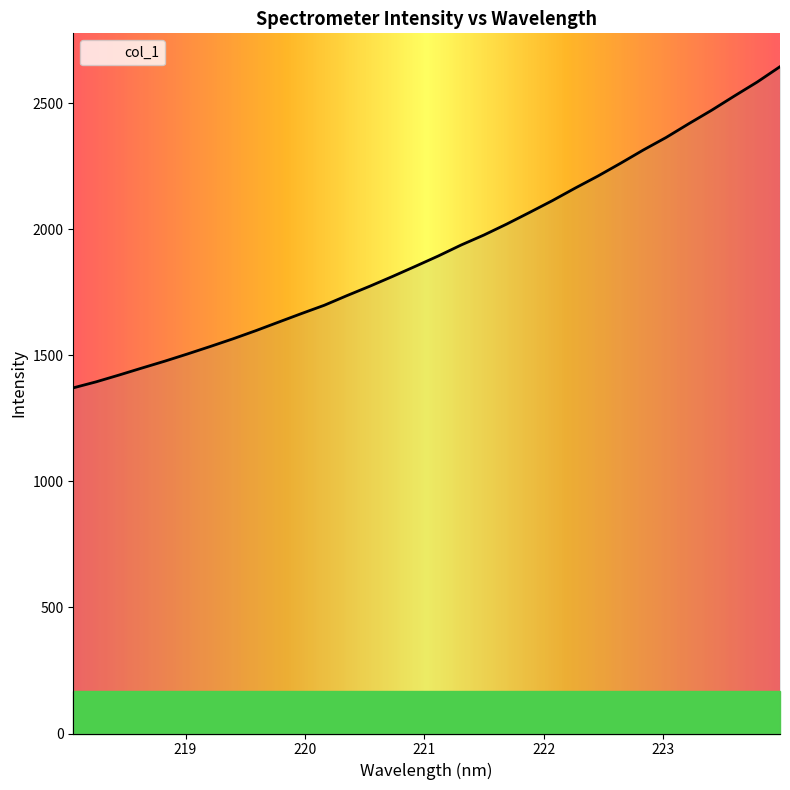

What is the difference between the maximum and minimum values?

1274.4